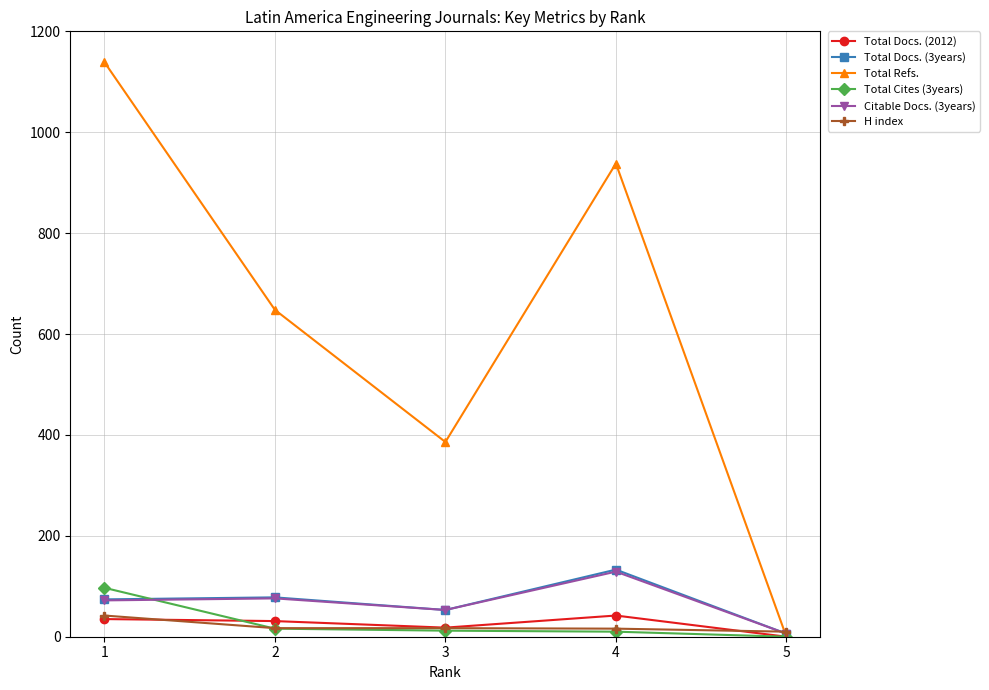

Which series has the largest total across all categories?

Total Refs.